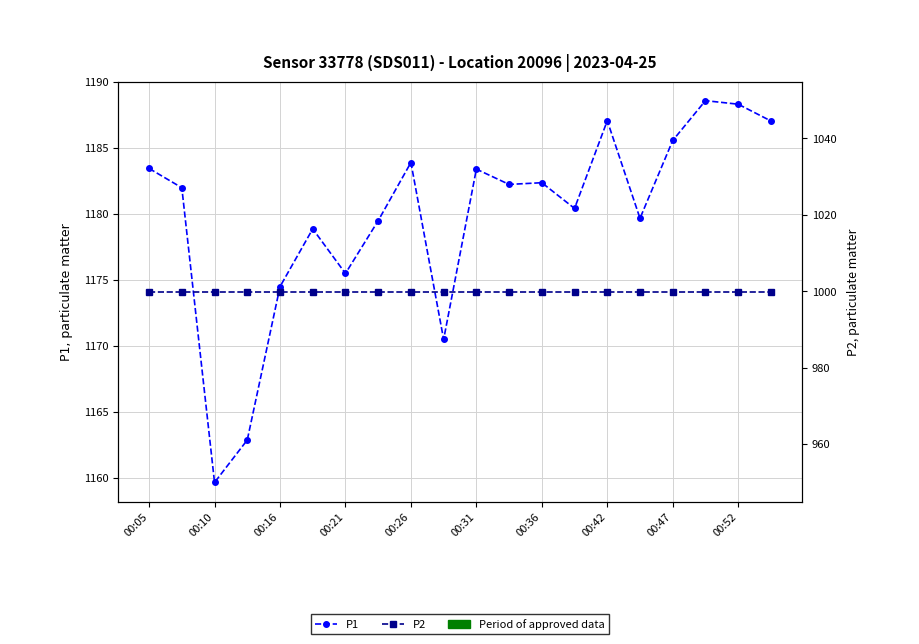

At 15, list the series in order from largest to smallest.

P1, P2